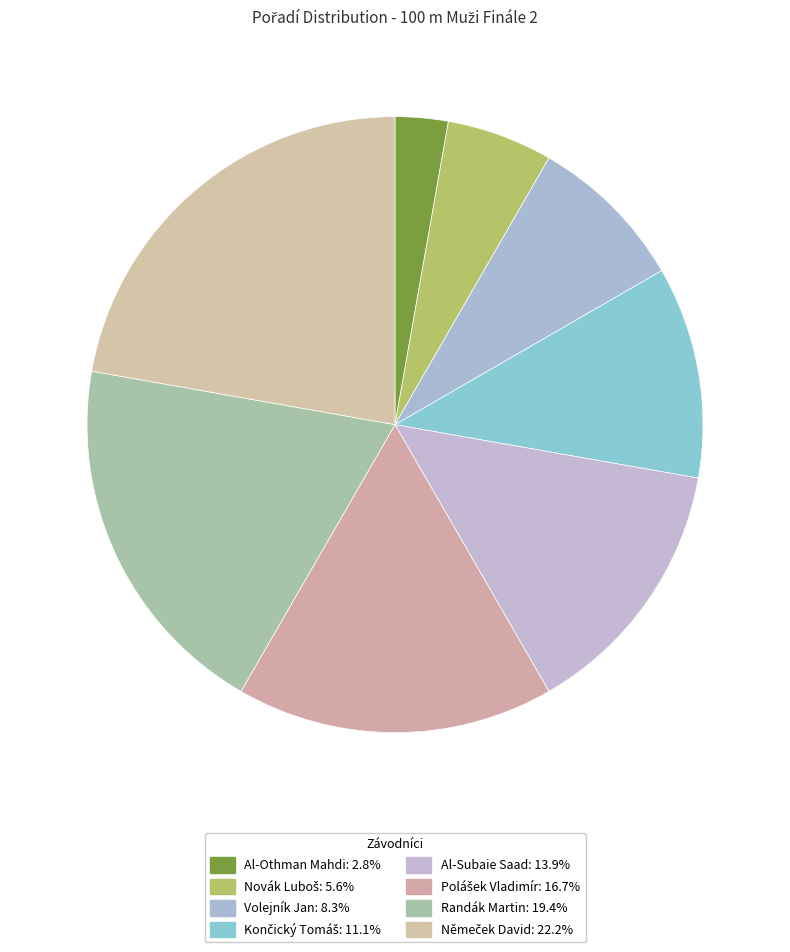

To the nearest percent, what is the combined percentage of Al-Othman Mahdi and Volejník Jan?

11%